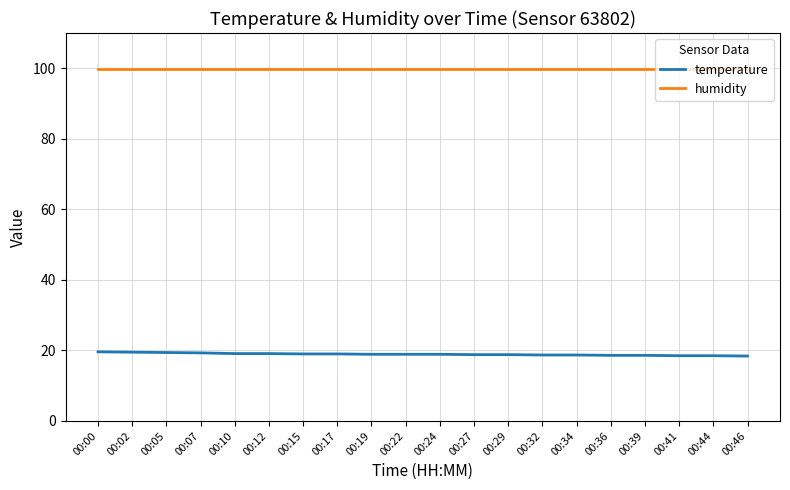

Is this an area chart (filled region under the line)?

No